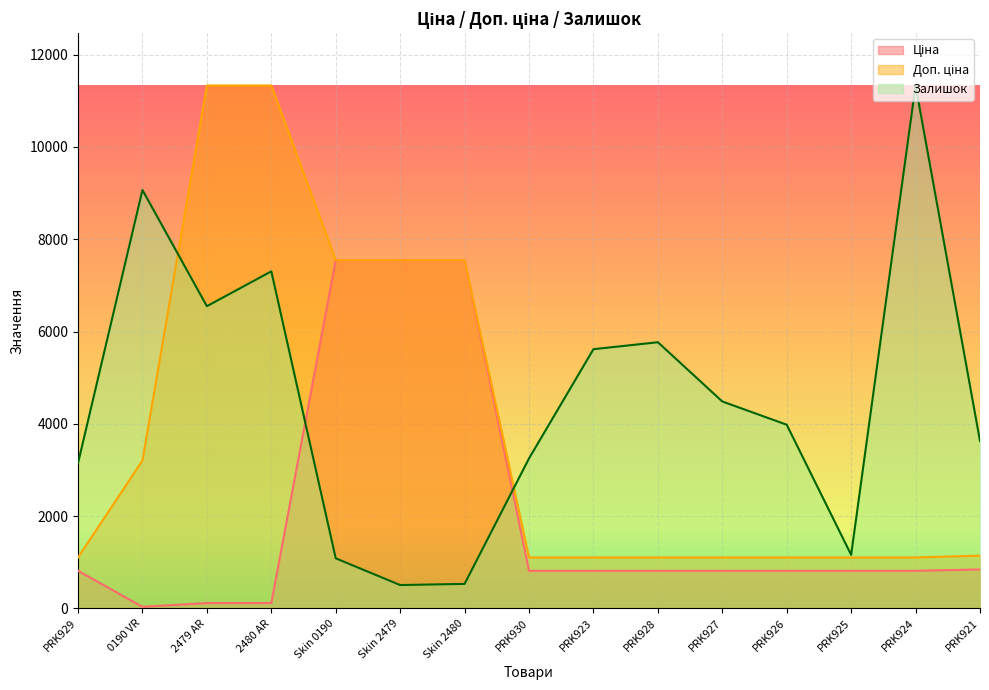

At which category is the sum across all series the highest?

2480 AR